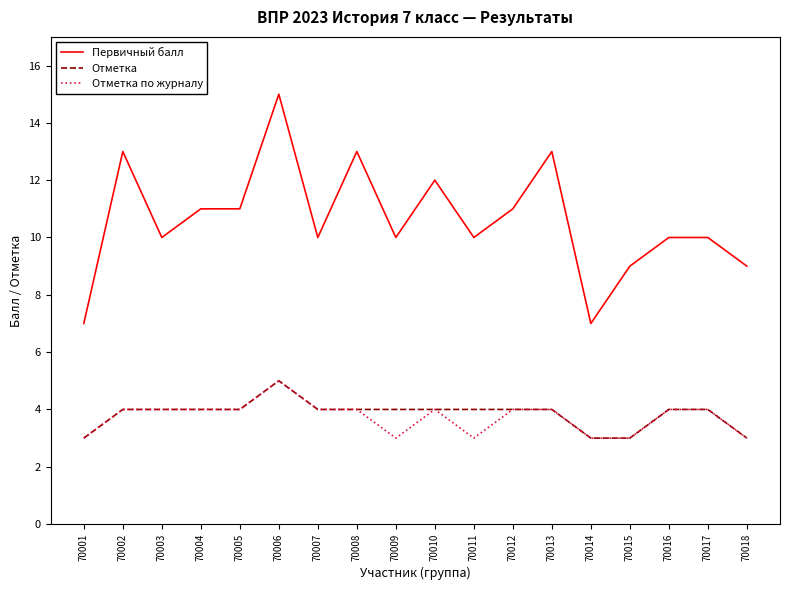

True or false: Первичный балл and Отметка intersect in this chart.

False